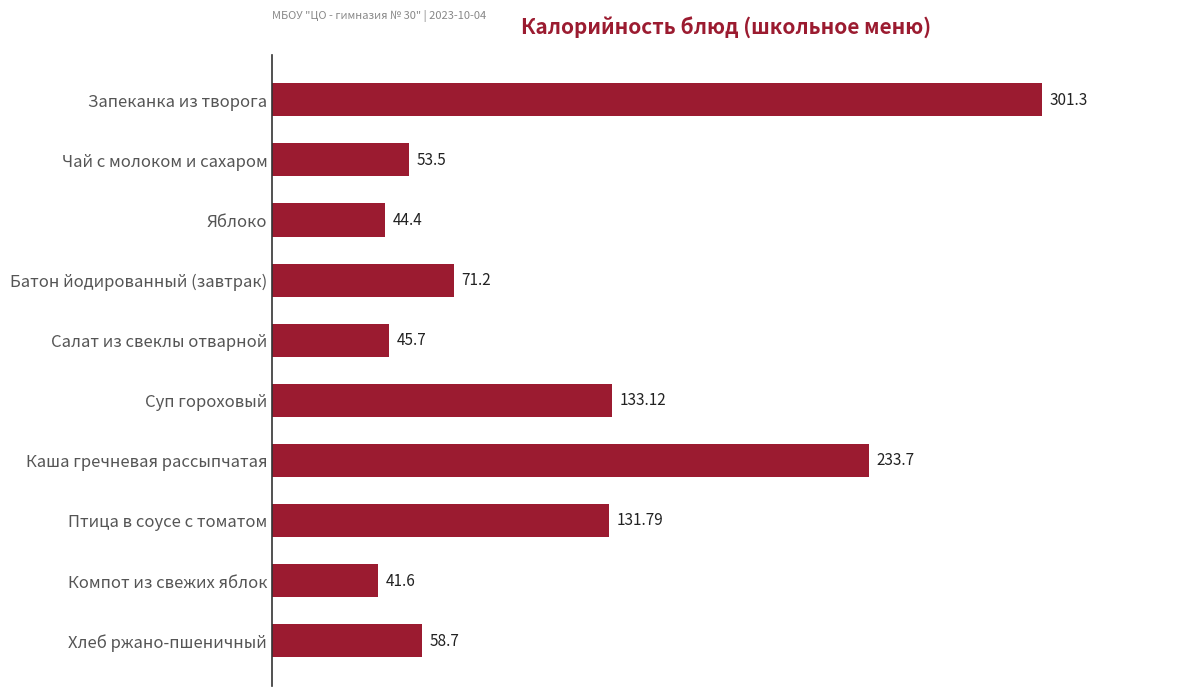

List the labels in order of value, largest first.

Запеканка из творога, Каша гречневая рассыпчатая, Суп гороховый, Птица в соусе с томатом, Батон йодированный (завтрак), Хлеб ржано-пшеничный, Чай с молоком и сахаром, Салат из свеклы отварной, Яблоко, Компот из свежих яблок